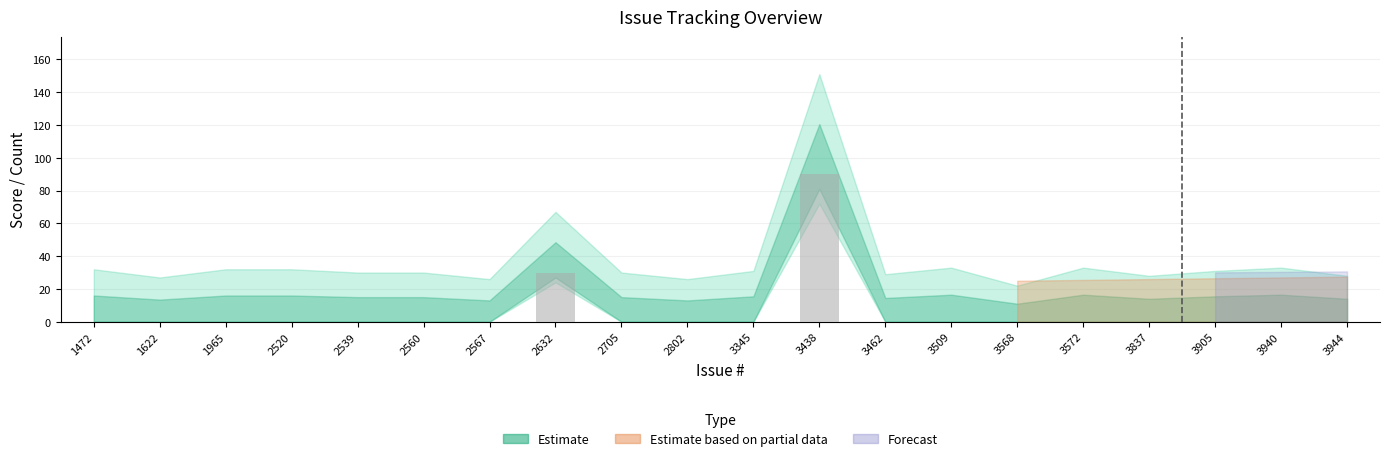

Where is the data nearest to the value 45?

2632